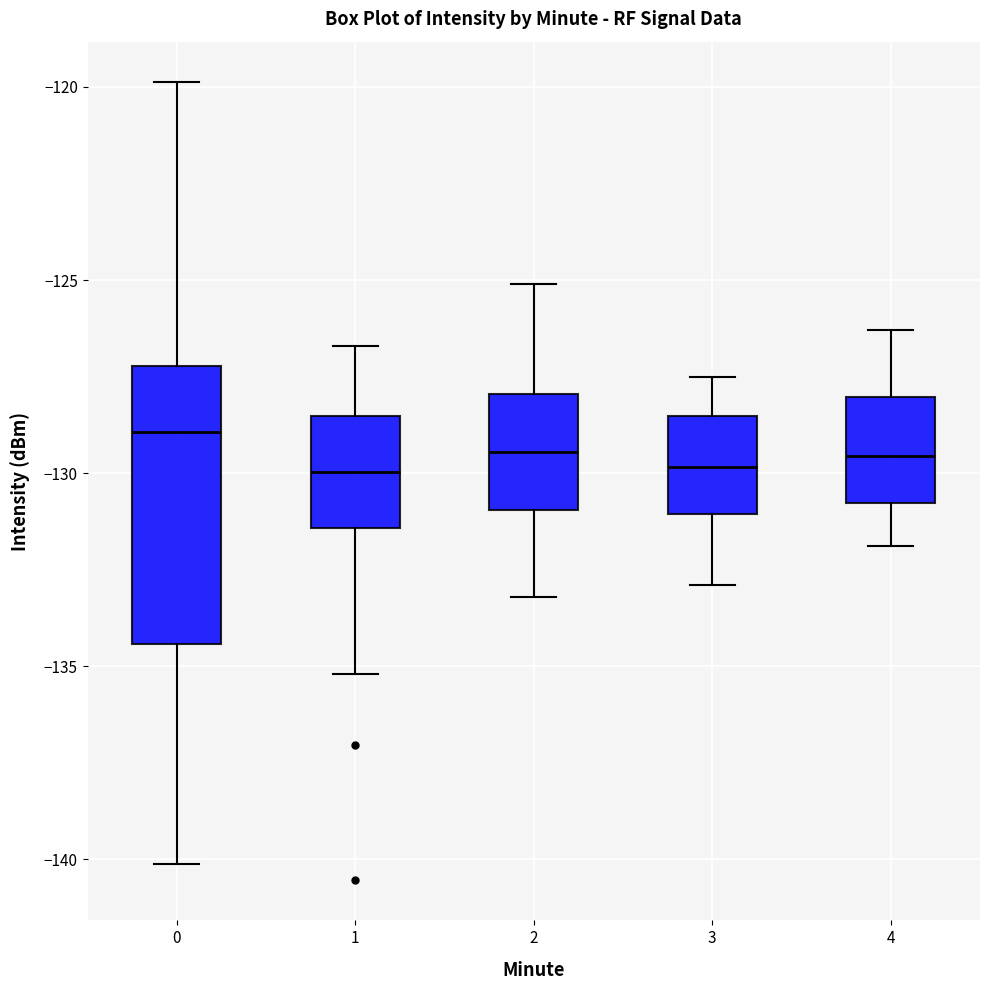

Reading left to right, read every box against the y-axis: the position of its median line, the range the box covers, and the ends of its whiskers. The values are not printed on the chart, so give them approximately, as read against the axis.

0: median -129.0, box -134.5 to -127.0, whiskers -140.0 to -120.0
1: median -130.0, box -131.5 to -128.5, whiskers -135.0 to -126.5
2: median -129.5, box -131.0 to -128.0, whiskers -133.0 to -125.0
3: median -130.0, box -131.0 to -128.5, whiskers -133.0 to -127.5
4: median -129.5, box -131.0 to -128.0, whiskers -132.0 to -126.5